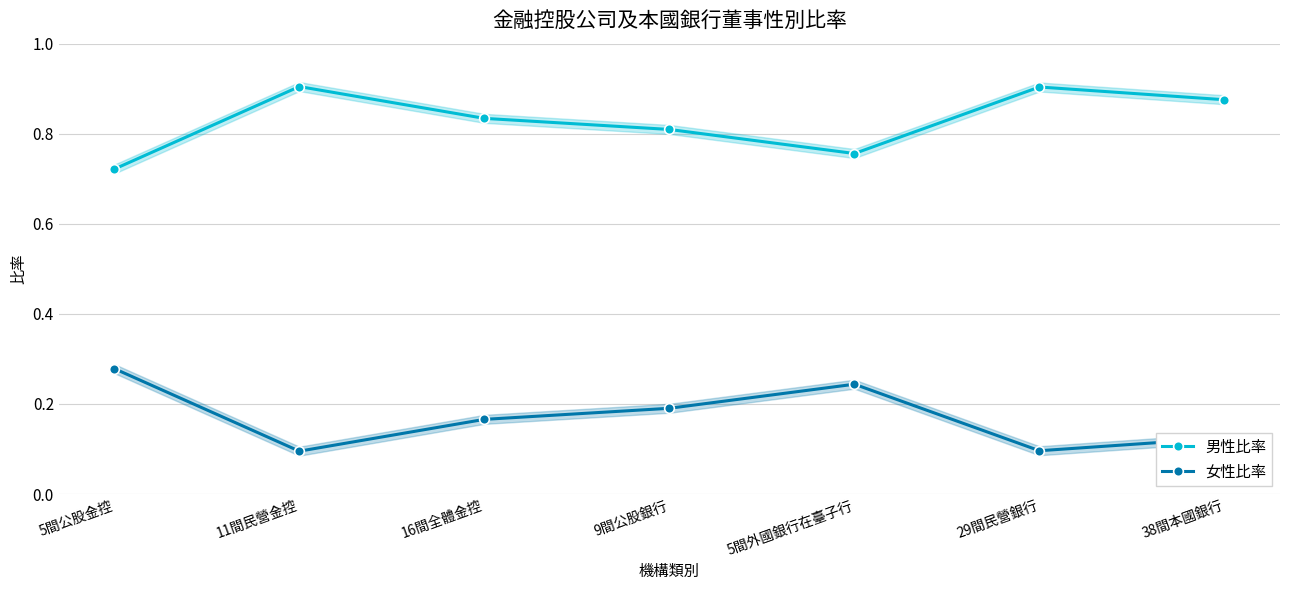

Reading left to right, what are all the values shown in this chart?

男性比率: 5間公股金控=0.7	11間民營金控=0.9	16間全體金控=0.8	9間公股銀行=0.8	5間外國銀行在臺子行=0.8	29間民營銀行=0.9	38間本國銀行=0.9
女性比率: 5間公股金控=0.3	11間民營金控=0.1	16間全體金控=0.2	9間公股銀行=0.2	5間外國銀行在臺子行=0.2	29間民營銀行=0.1	38間本國銀行=0.1